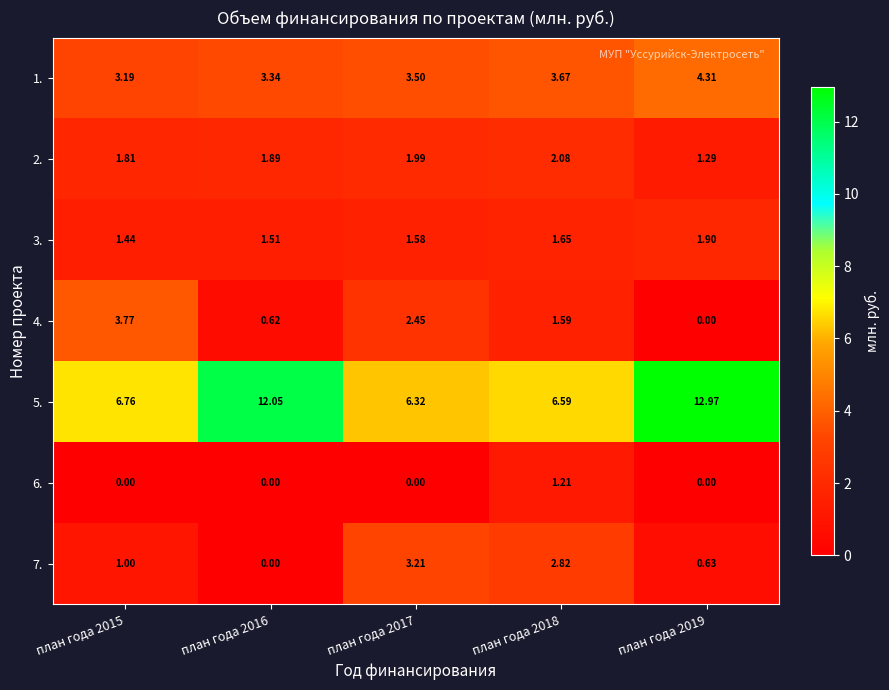

Rank the series at план года 2015 from highest to lowest value.

5., 4., 1., 2., 3., 7., 6.